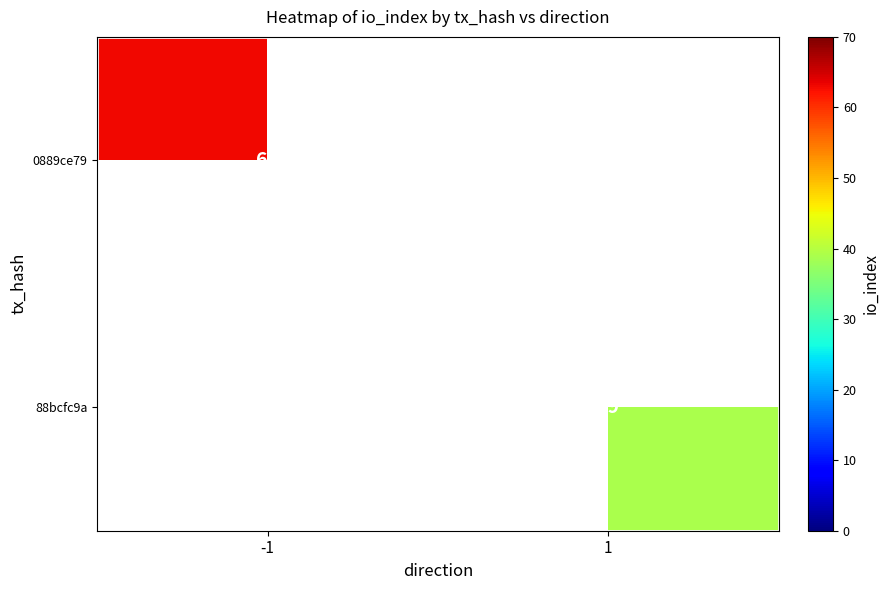

Is it true that 0889ce79 equals 63 at -1?

True